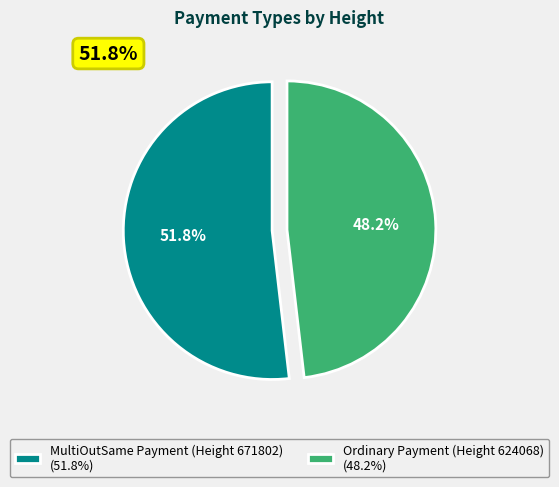

What is the ratio of the value at MultiOutSame Payment (Height 671802) to the value at Ordinary Payment (Height 624068)?

1.1